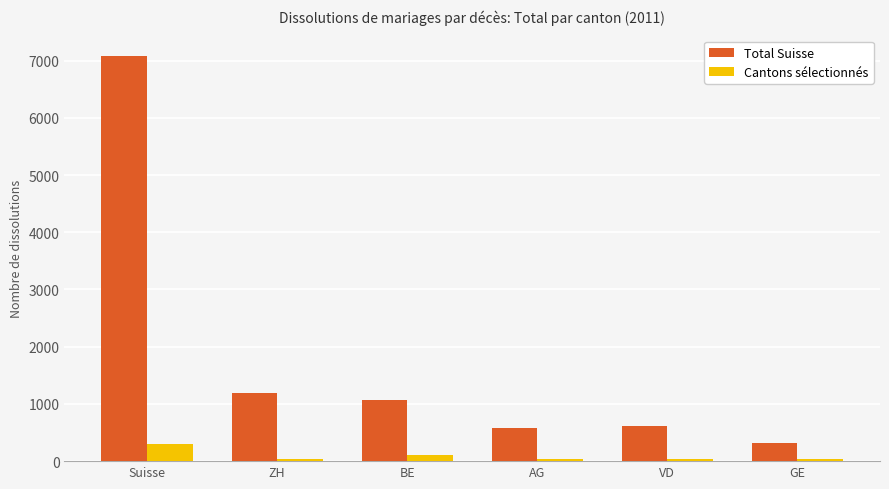

What position from the right is AG?

3